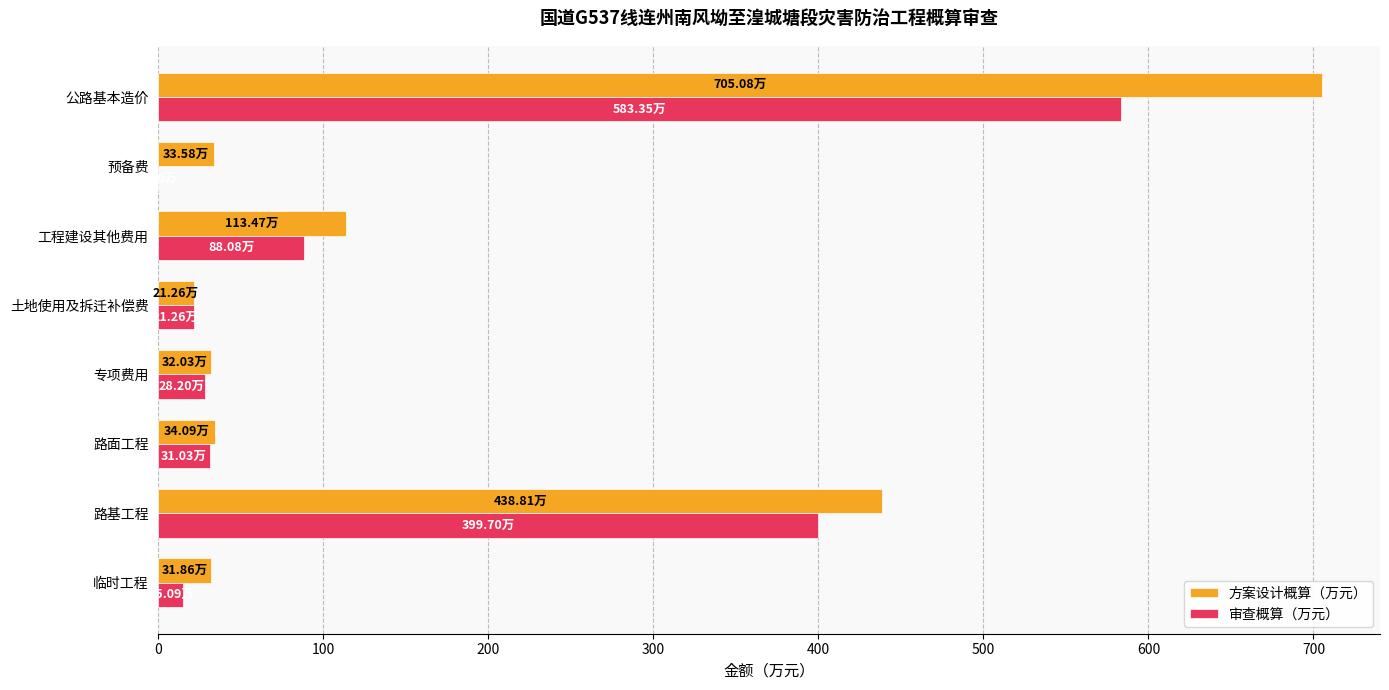

What is the total value across all series at 公路基本造价?

1288.4